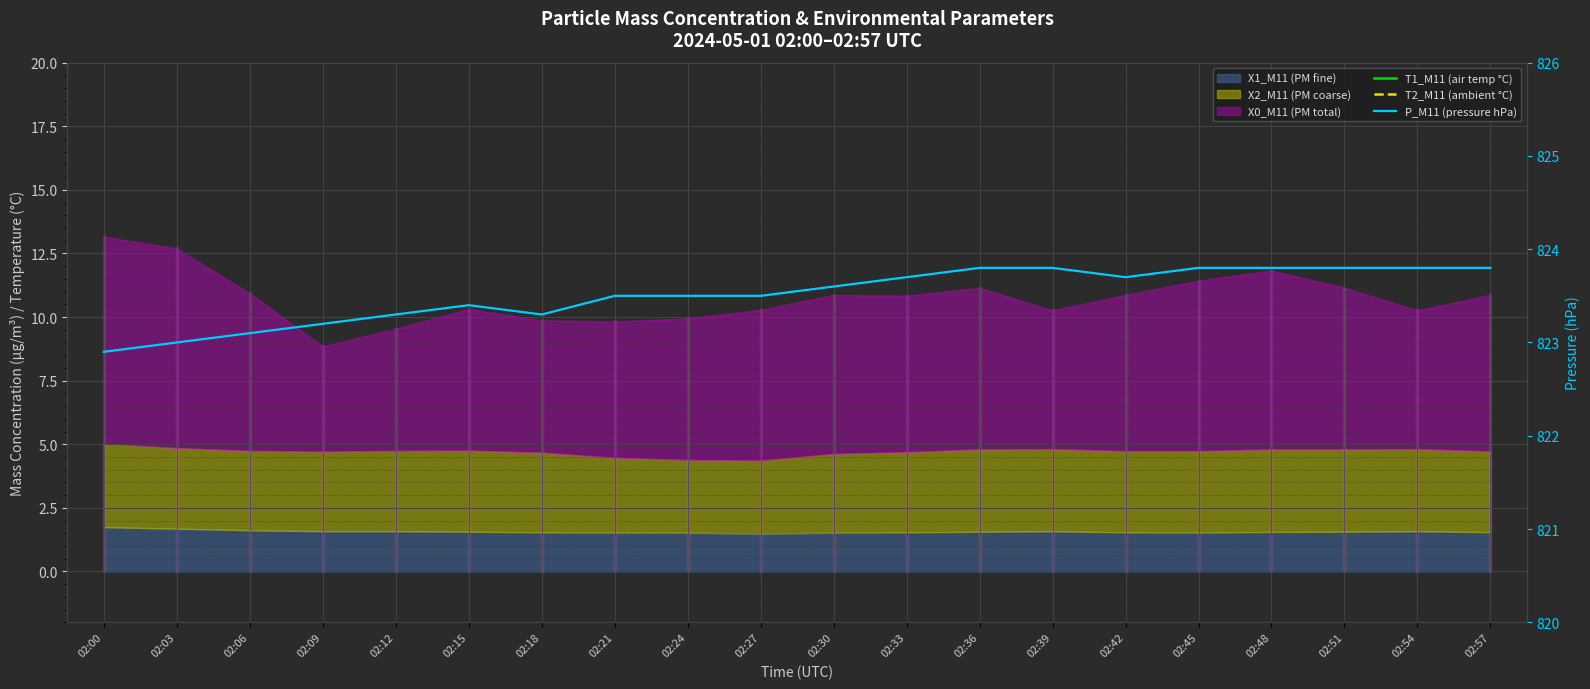

At which category does the chart reach its minimum across all series?

02:18